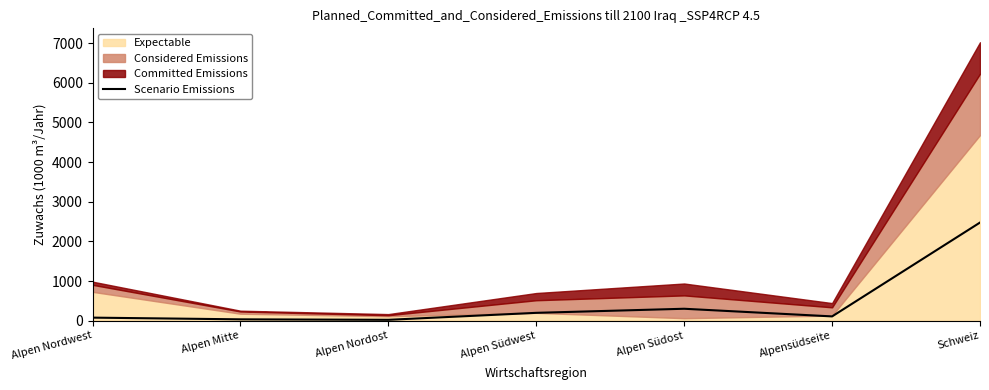

Does the chart display data point markers on the line(s)?

No